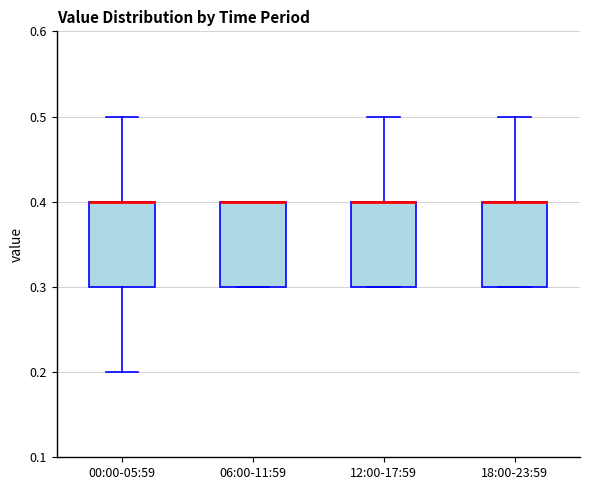

Reading left to right, read every box against the y-axis: the position of its median line, the range the box covers, and the ends of its whiskers. The values are not printed on the chart, so give them approximately, as read against the axis.

00:00-05:59: median 0.4 (drawn on the box's upper edge), box 0.3 to 0.4, whiskers 0.2 to 0.5
06:00-11:59: median 0.4 (drawn on the box's upper edge), box 0.3 to 0.4, whiskers 0.3 to 0.4
12:00-17:59: median 0.4 (drawn on the box's upper edge), box 0.3 to 0.4, whiskers 0.3 to 0.5
18:00-23:59: median 0.4 (drawn on the box's upper edge), box 0.3 to 0.4, whiskers 0.3 to 0.5